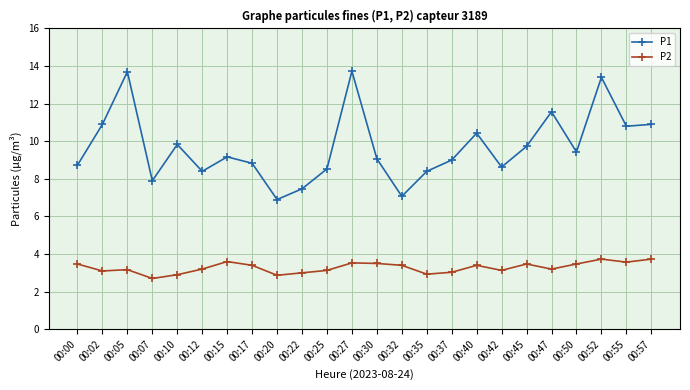

What is the minimum value for P2?

2.7